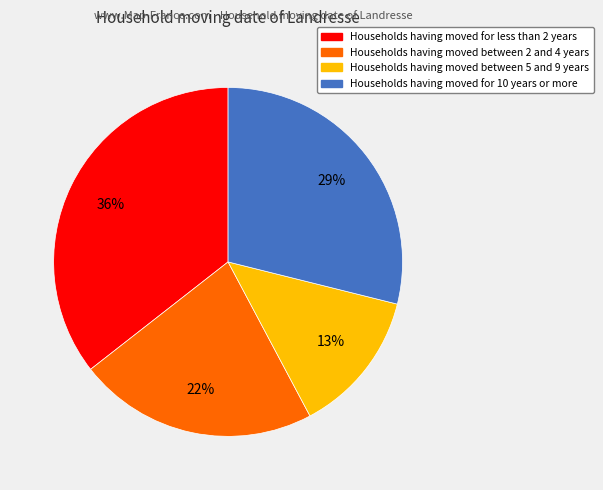

How many slices are in this pie chart?

4